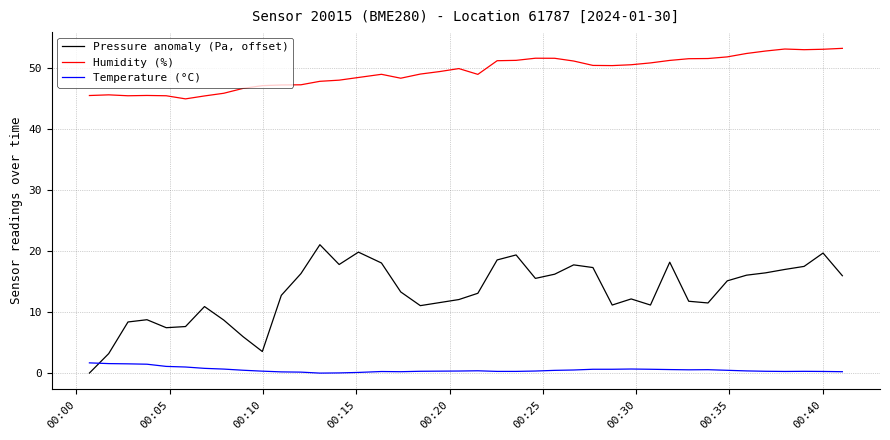

List the series in order of their overall mean, lowest first.

Temperature (°C), Pressure anomaly (Pa, offset), Humidity (%)